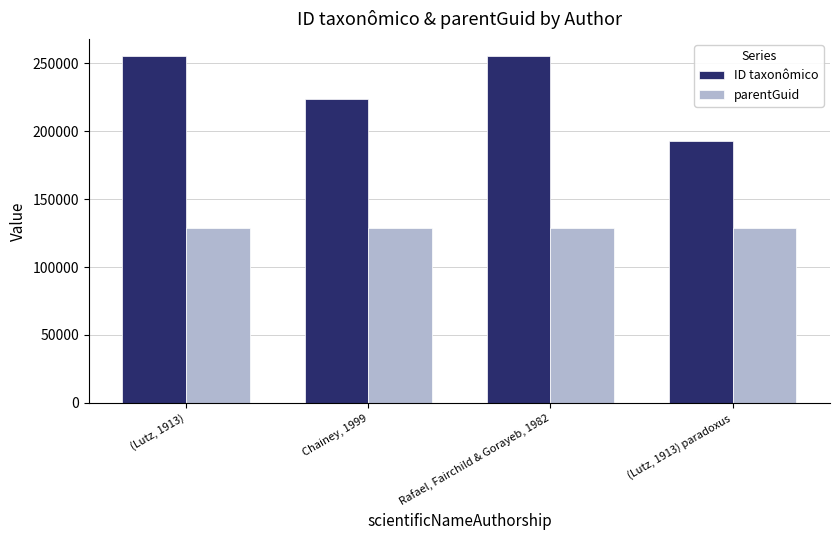

True or false: parentGuid has a value of 186659 at (Lutz, 1913).

False